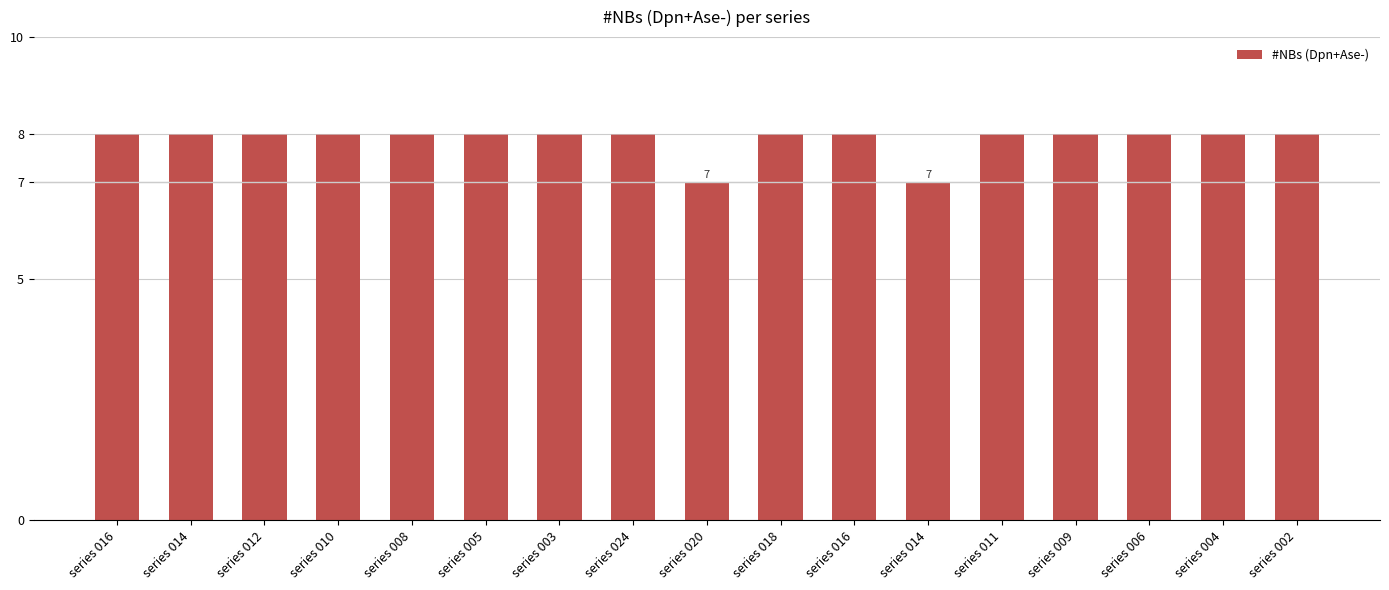

How many bars are there in total?

17